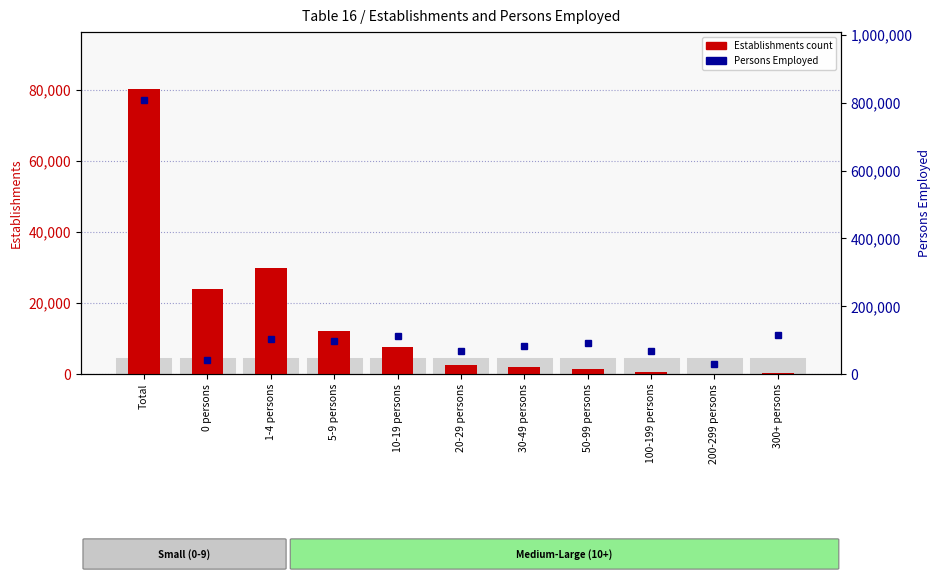

Rank the categories by Persons Employed value from lowest to highest.

200-299 persons, 0 persons, 100-199 persons, 20-29 persons, 30-49 persons, 50-99 persons, 5-9 persons, 1-4 persons, 10-19 persons, 300+ persons, Total